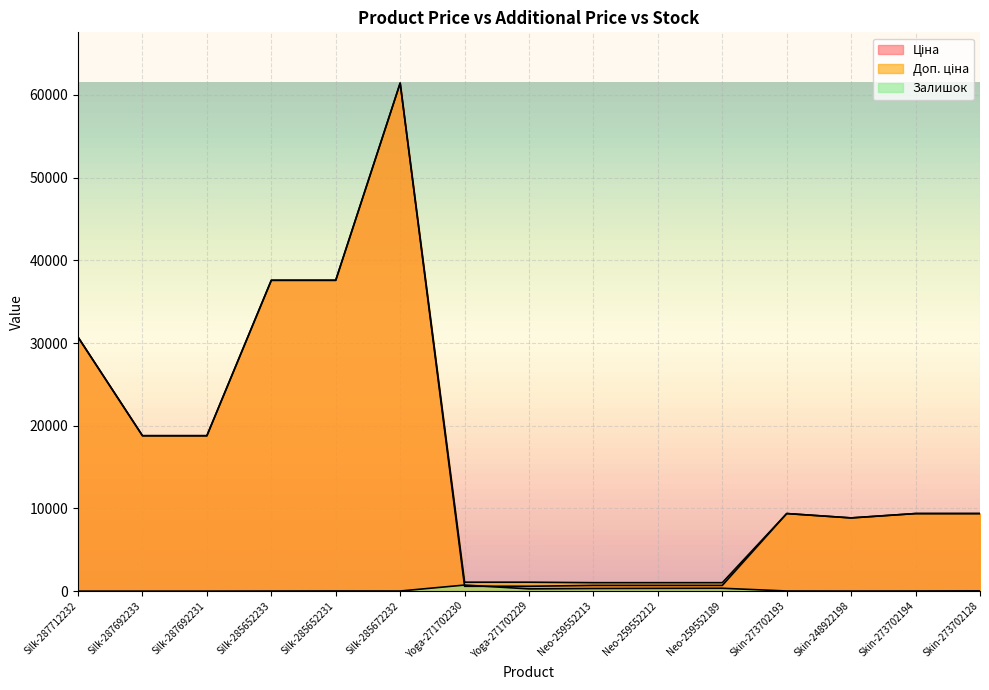

At which label is Ціна closest to 31012?

Silk-287712232